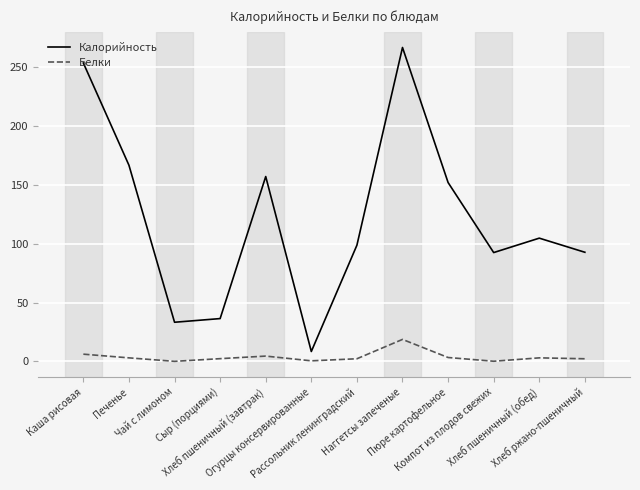

True or false: Белки and Калорийность cross at least once.

False